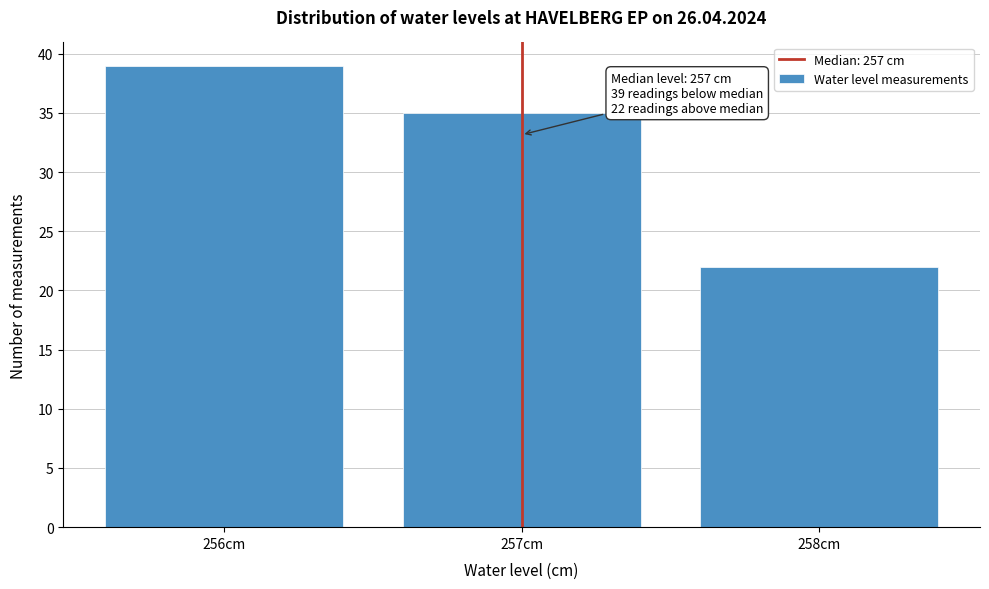

Over which range of the x-axis is the bar tallest?

255.5 to 256.5